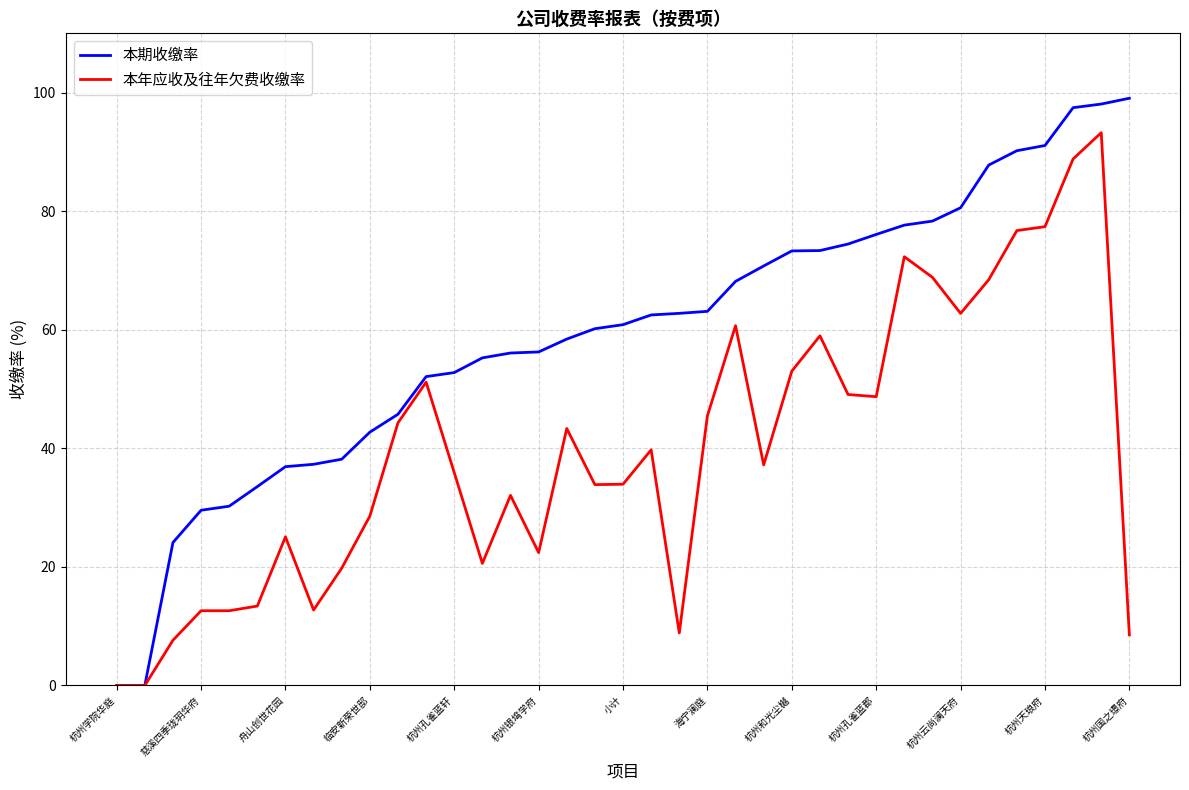

Which series has the widest spread of values?

本期收缴率